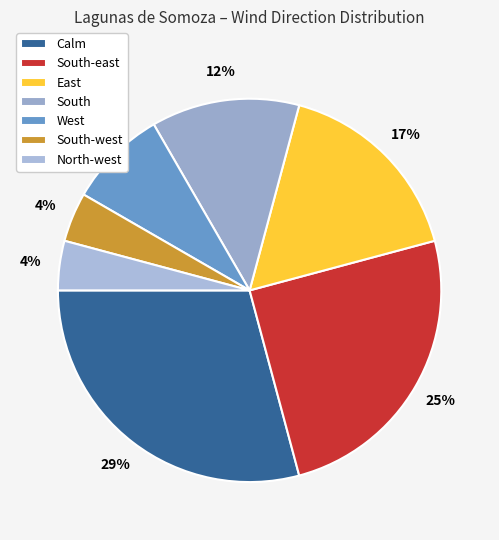

What percentage is the South-east slice, to the nearest percent?

25%